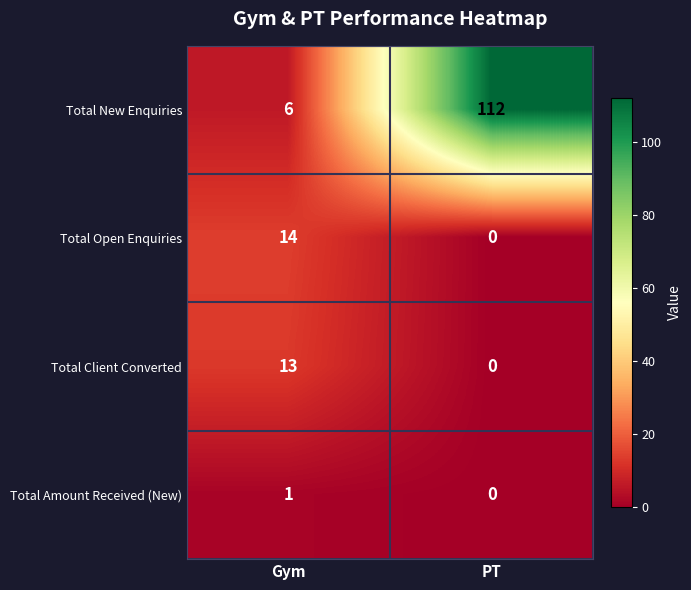

What is the total value across all series at PT?

112